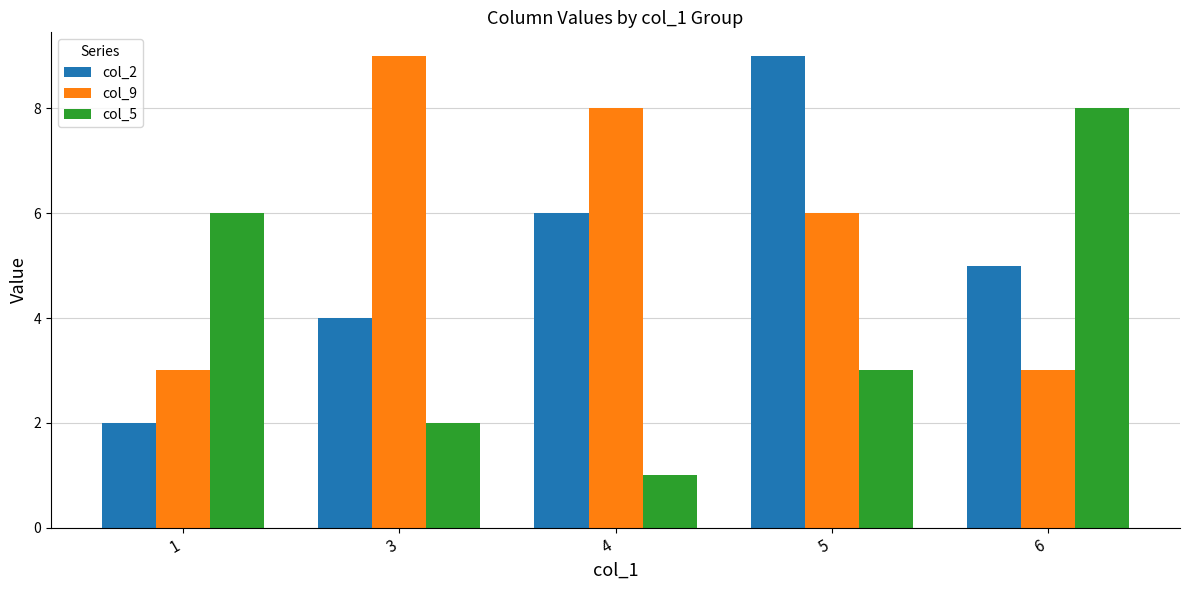

At which category does the chart reach its minimum across all series?

4